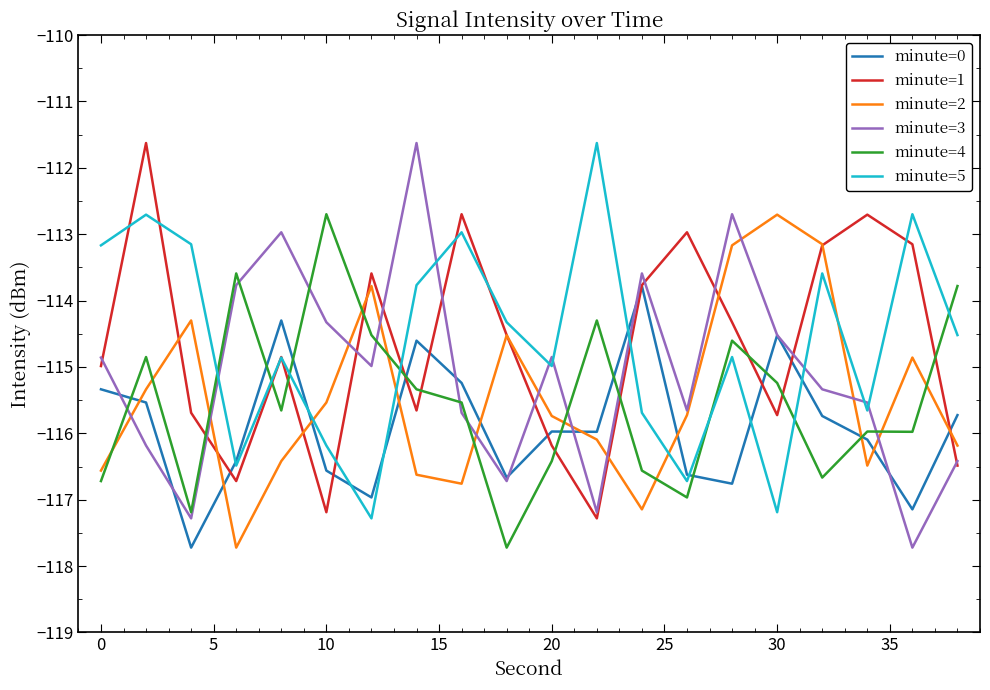

What is the maximum value for minute=0?

-113.8